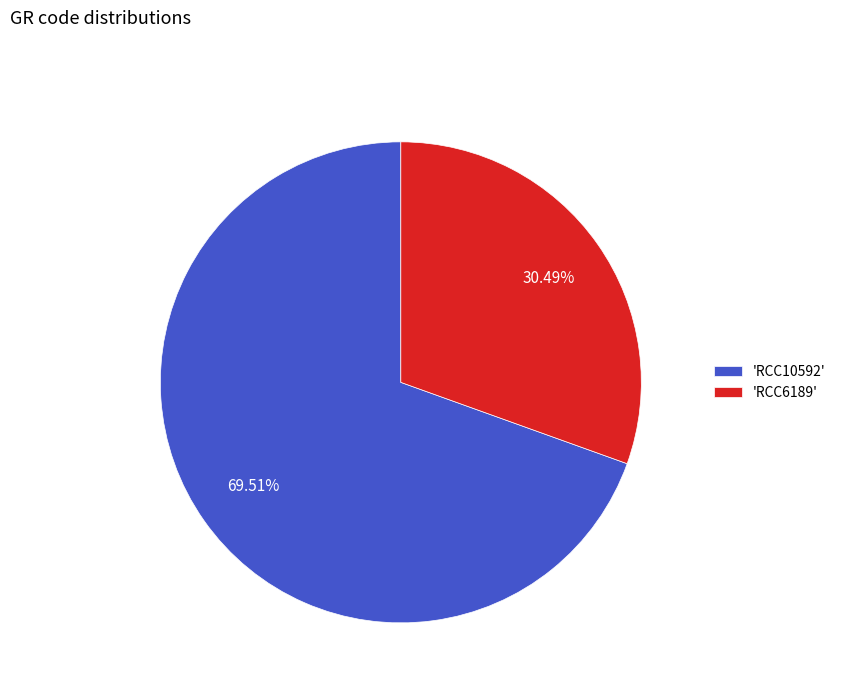

How many slices are in this pie chart?

2